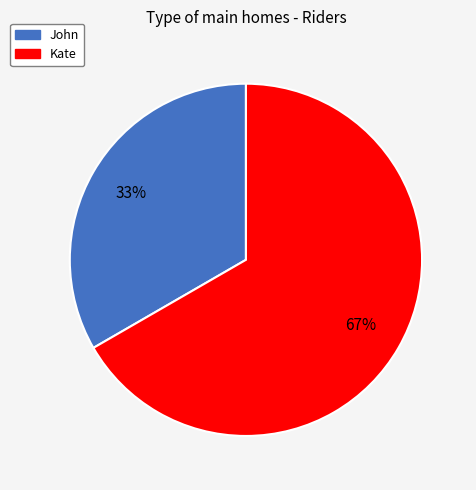

Is John the majority of the pie?

No